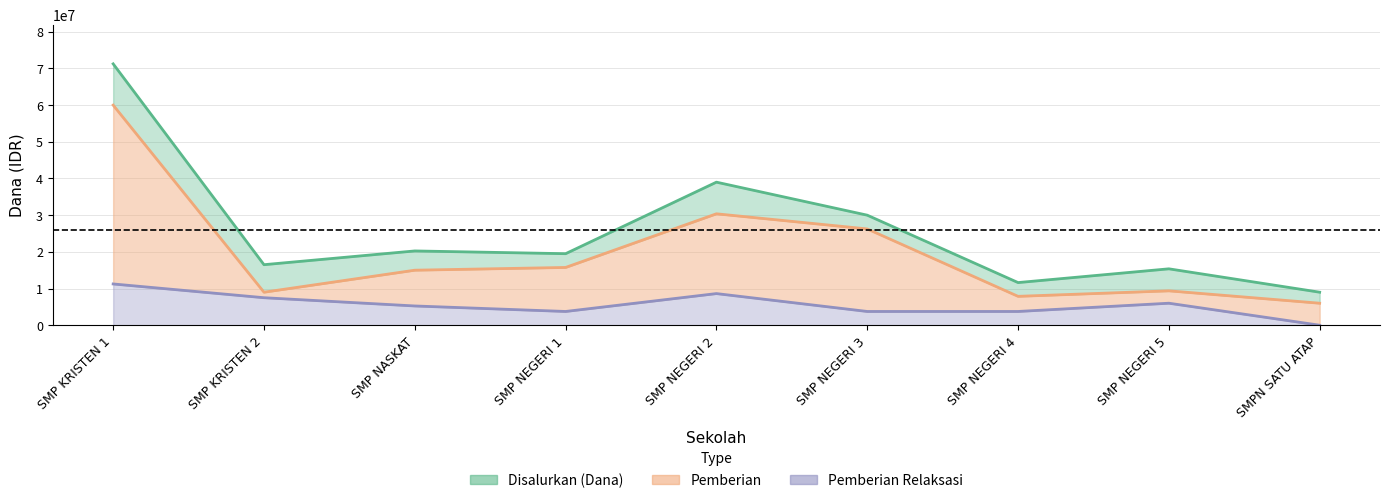

Count the number of data series in this chart.

3